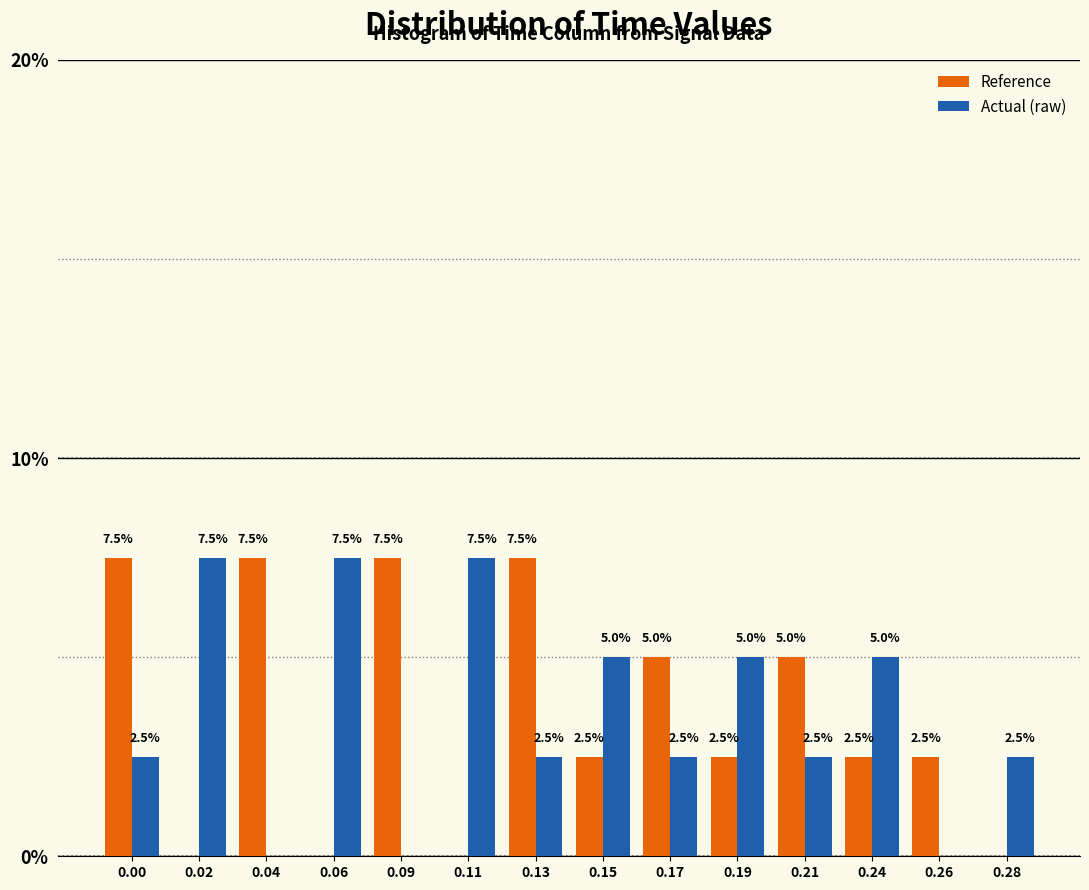

Reading right to left, what are all the values shown in this chart?

Reference: 0.28=0.0	0.26=2.5	0.24=2.5	0.21=5.0	0.19=2.5	0.17=5.0	0.15=2.5	0.13=7.5	0.11=0.0	0.09=7.5	0.06=0.0	0.04=7.5	0.02=0.0	0.00=7.5
Actual (raw): 0.28=2.5	0.26=0.0	0.24=5.0	0.21=2.5	0.19=5.0	0.17=2.5	0.15=5.0	0.13=2.5	0.11=7.5	0.09=0.0	0.06=7.5	0.04=0.0	0.02=7.5	0.00=2.5